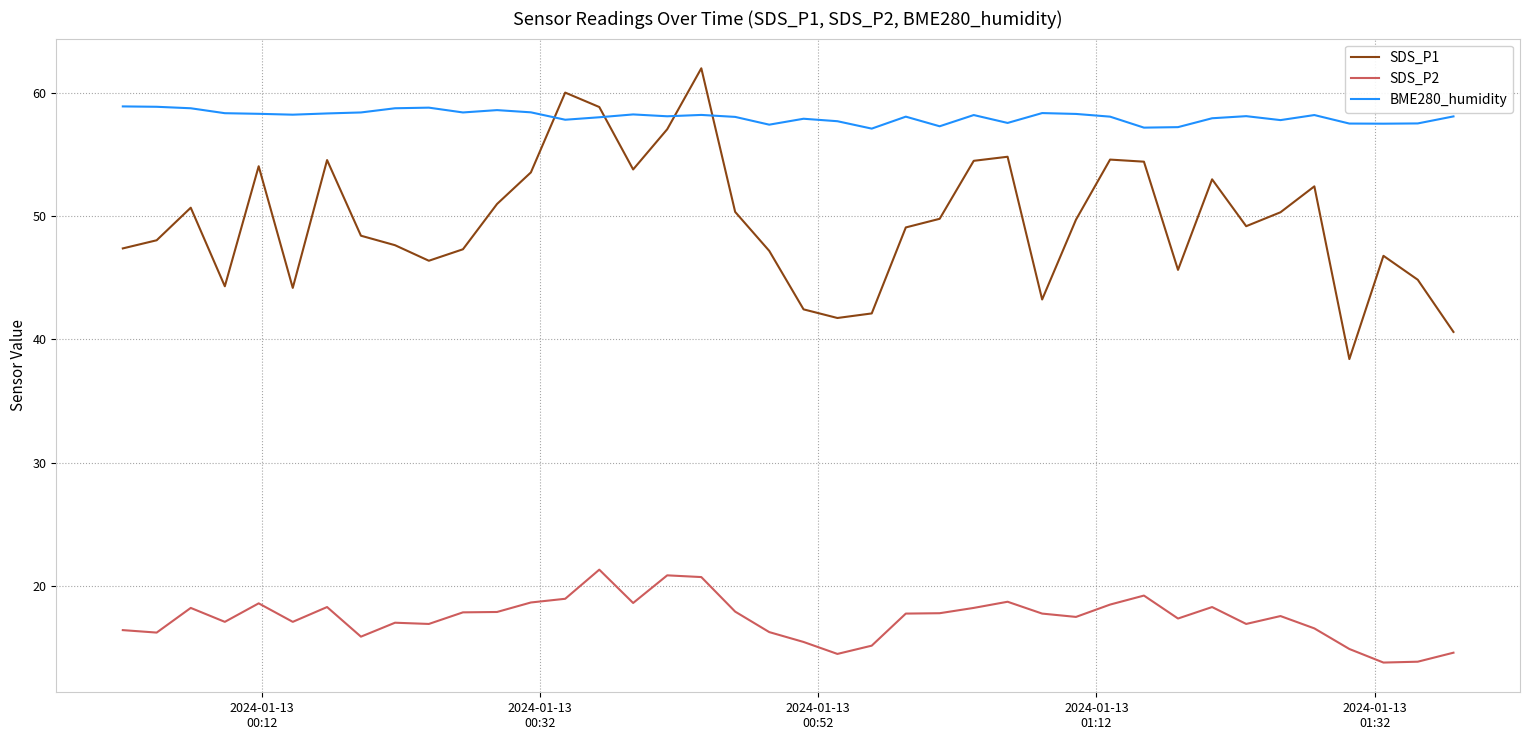

List the series in order of their peak value, lowest first.

SDS_P2, BME280_humidity, SDS_P1